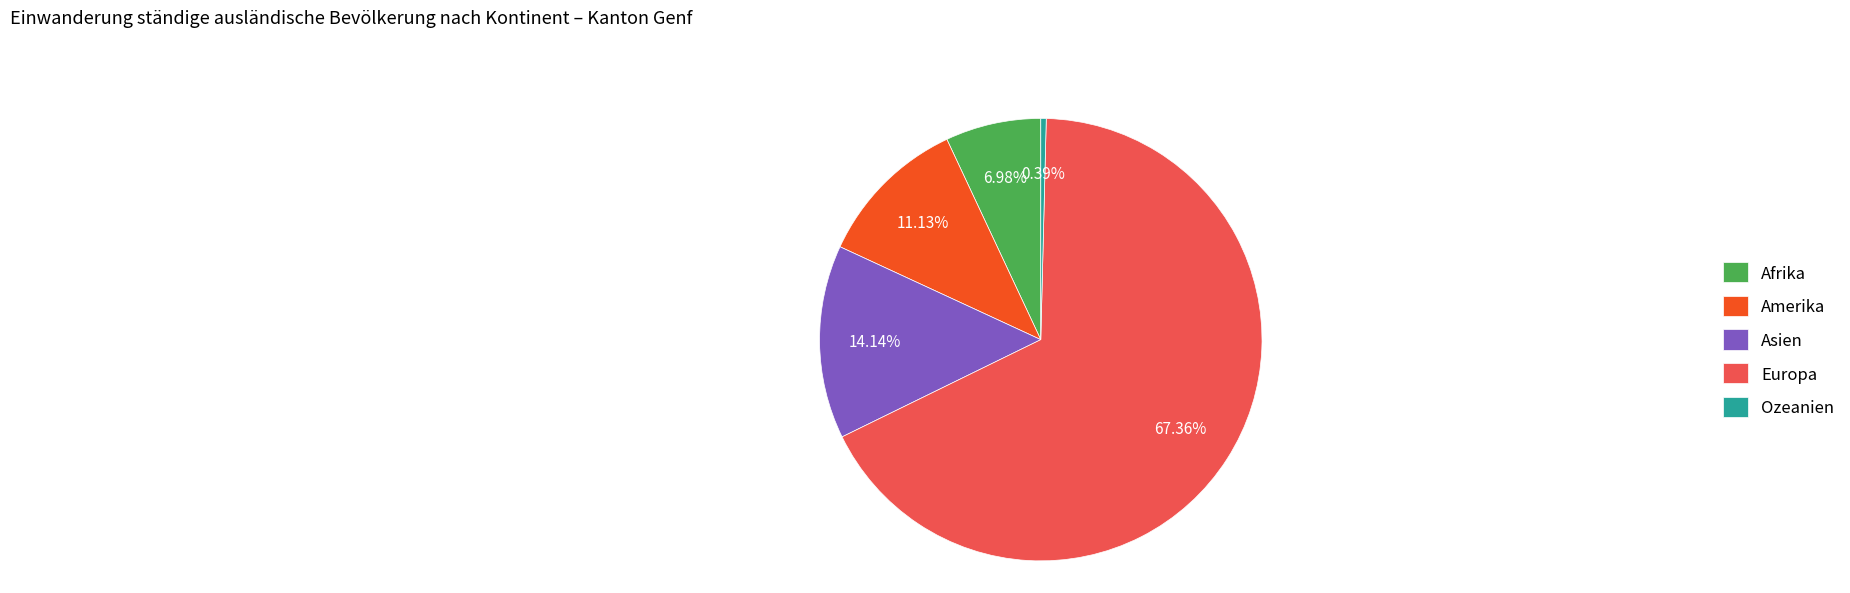

To the nearest percent, what percentage of the pie is Afrika?

7%